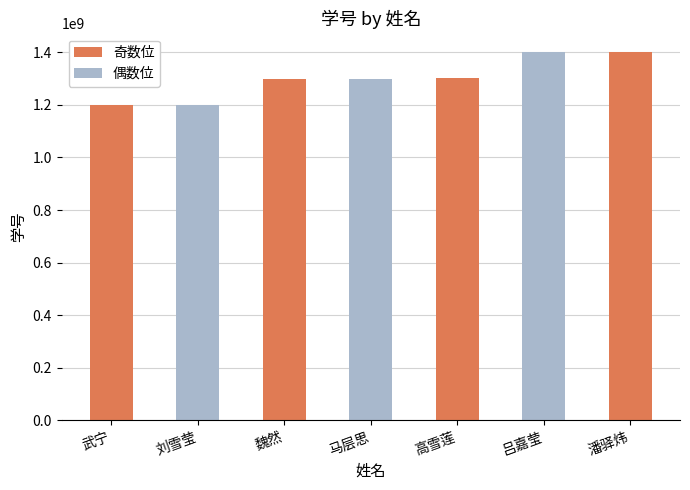

What value does the data have at 武宁?

1200016219